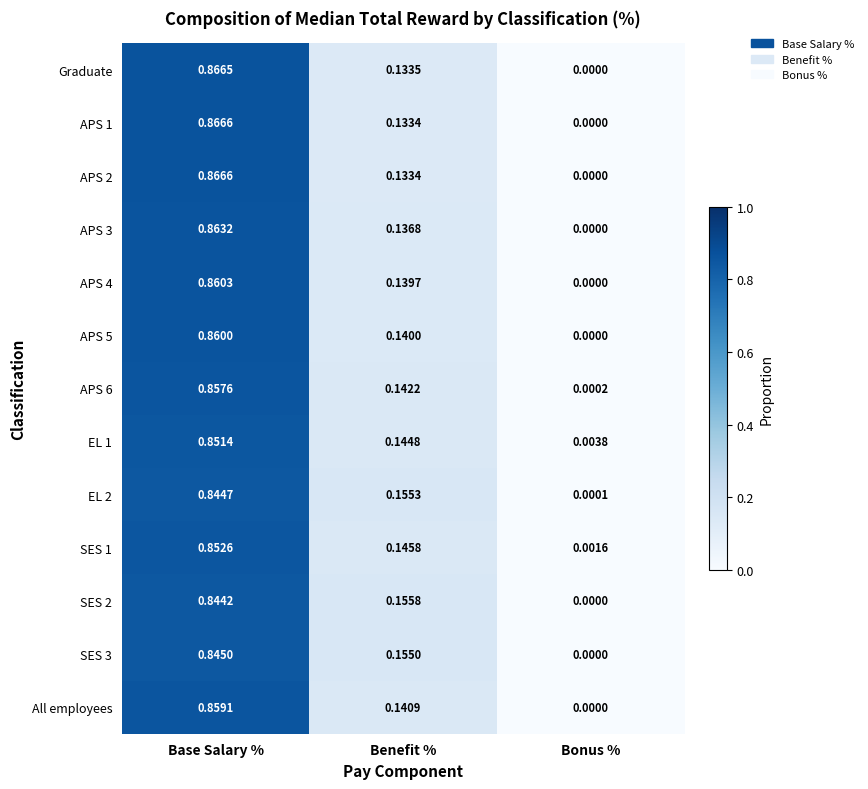

At how many categories does at least one series exceed 0?

3